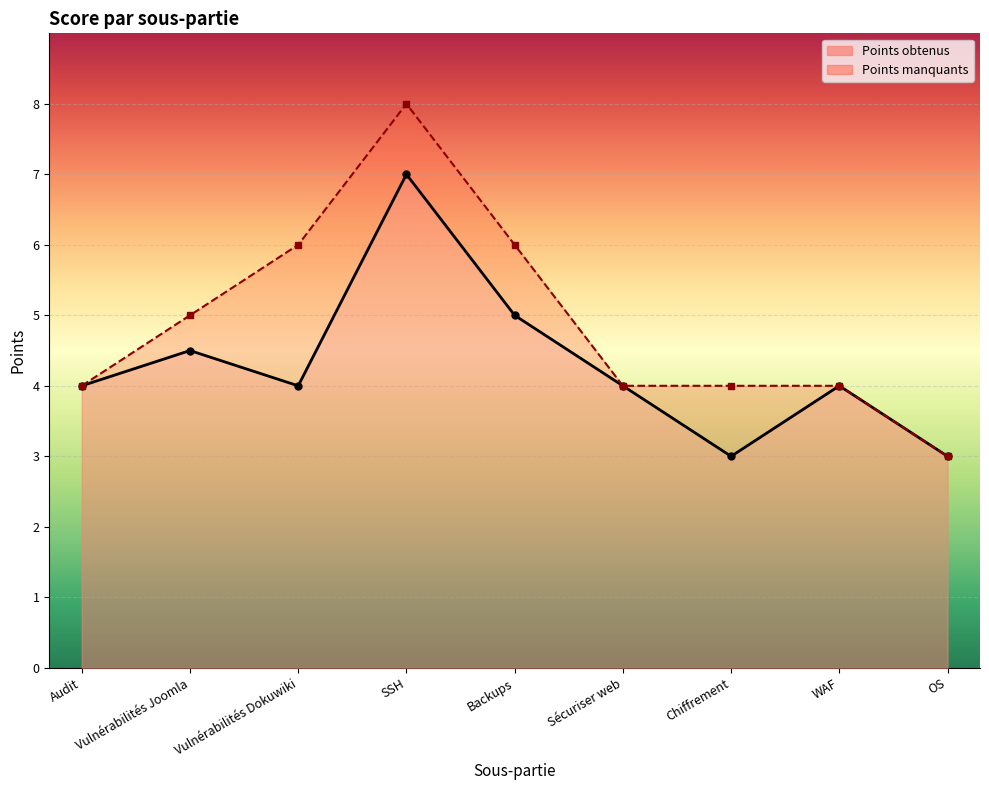

At which category does the chart reach its minimum across all series?

Chiffrement